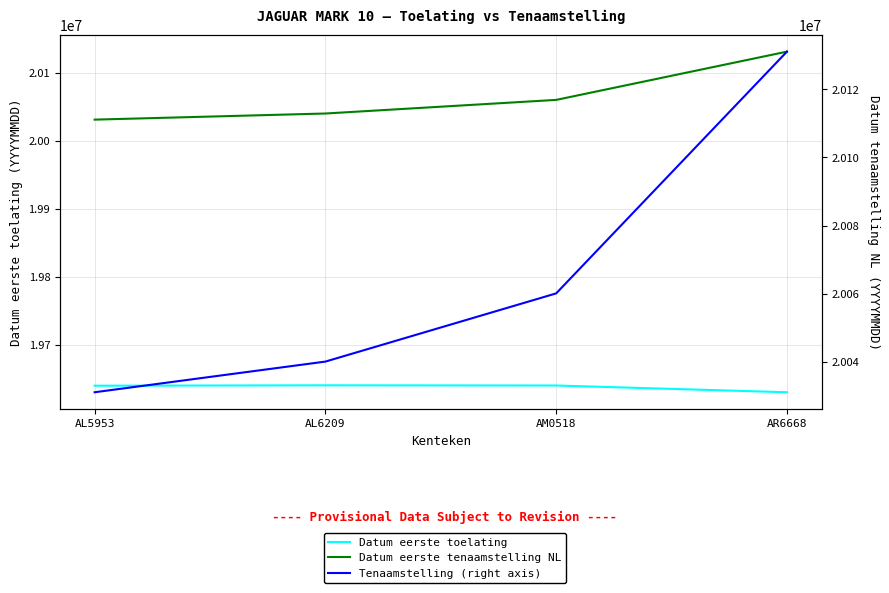

True or false: Datum eerste tenaamstelling NL and Datum eerste toelating cross at least once.

False